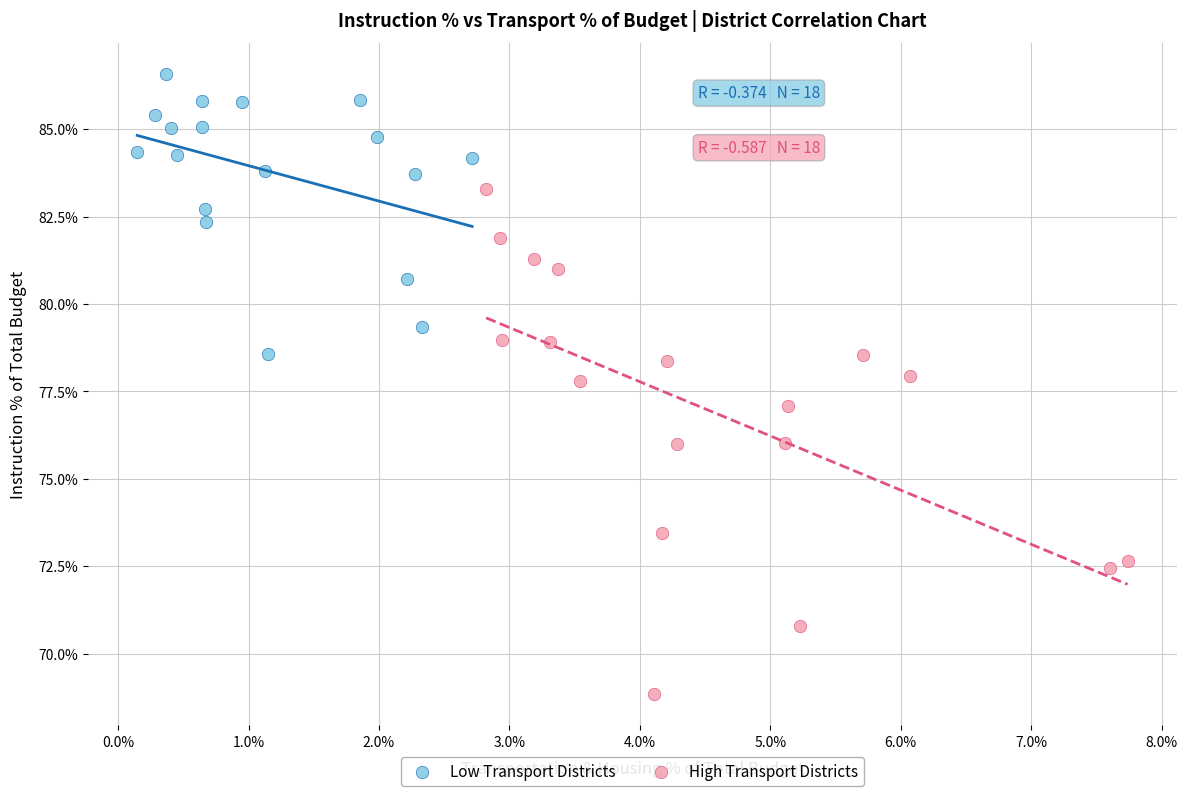

Which series contains the lowest Y value?

High Transport Districts